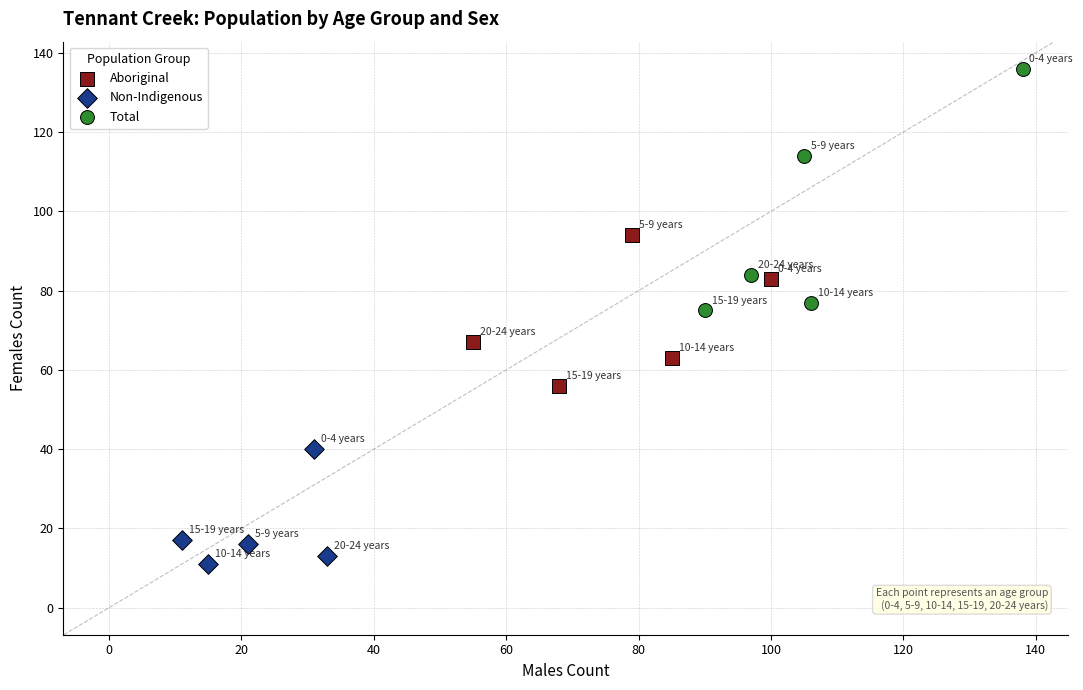

Which series has the widest spread of Y values?

Total